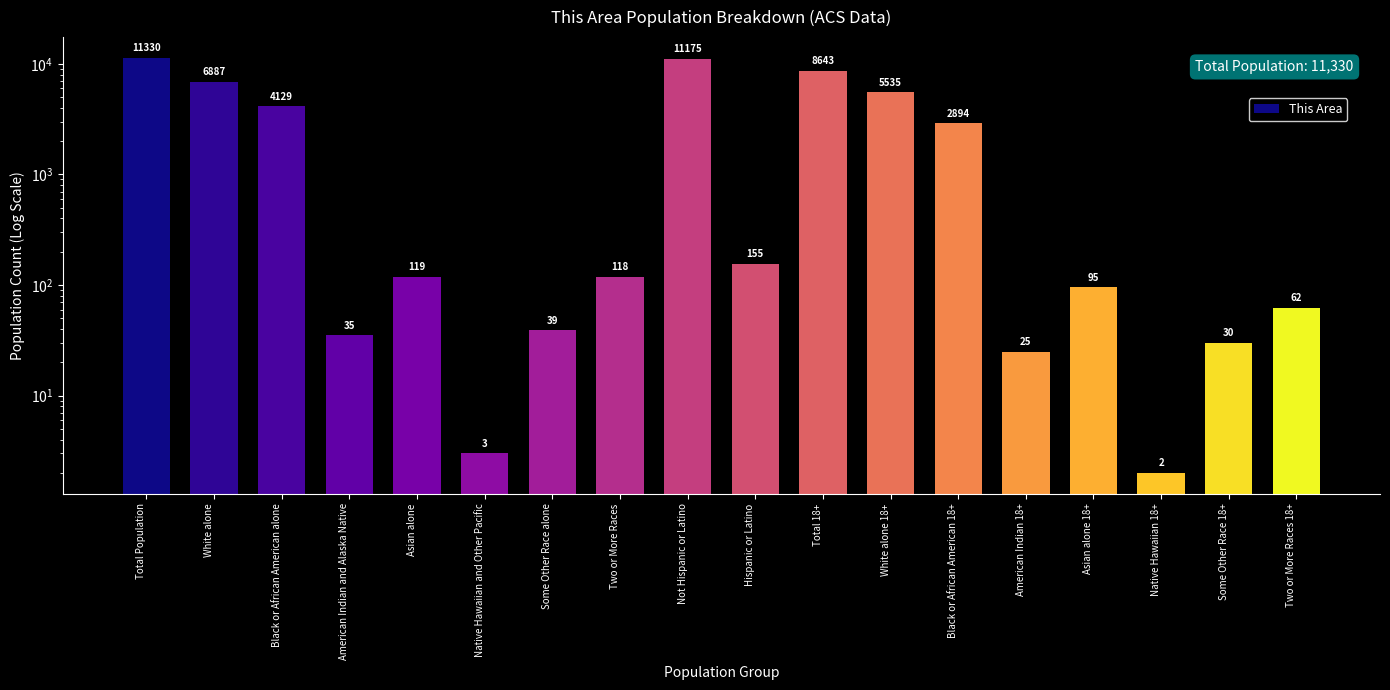

True or false: the data shows 1985 at Black or African American alone.

False